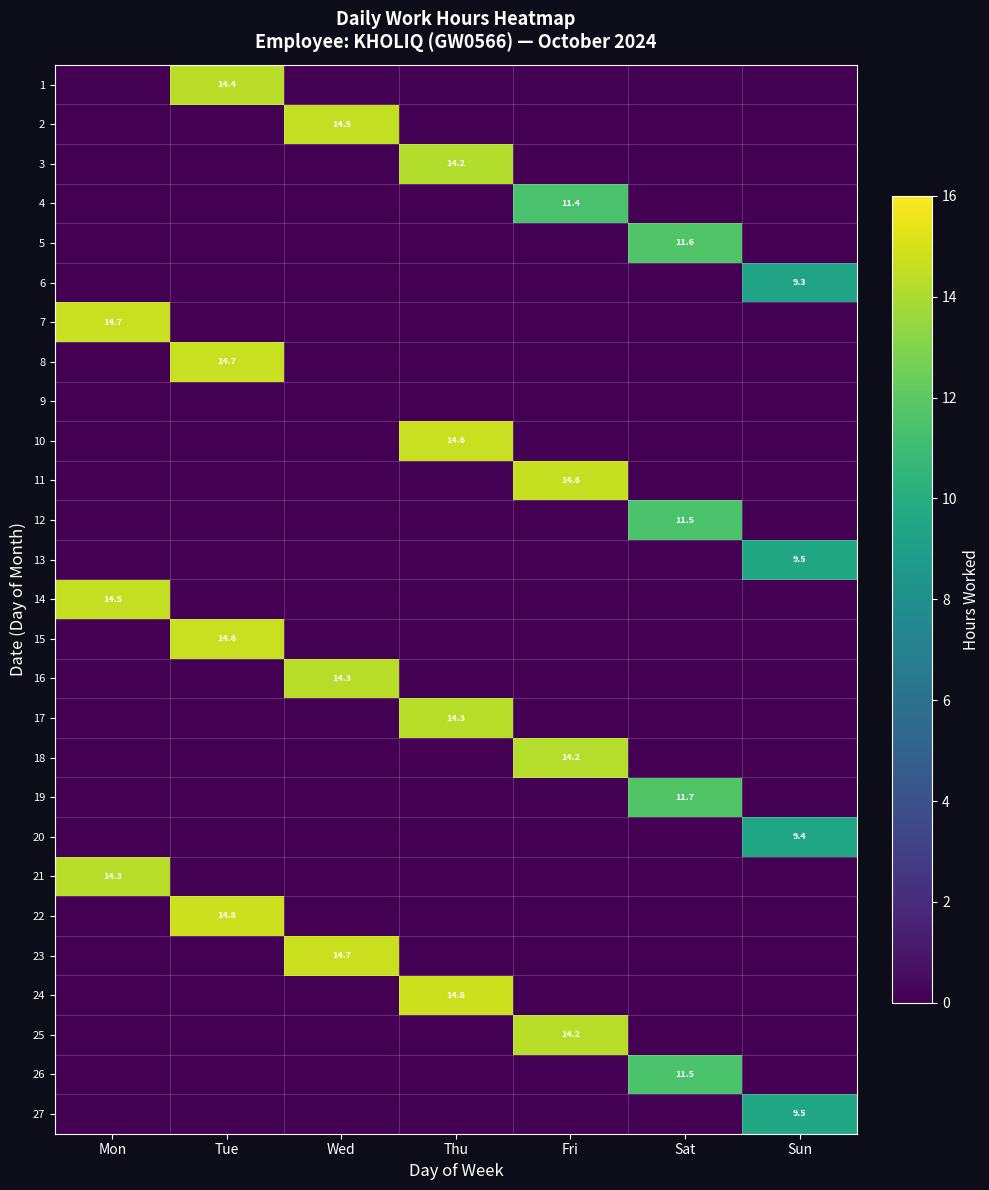

Is it true that 22 equals 0.0 at Fri?

True